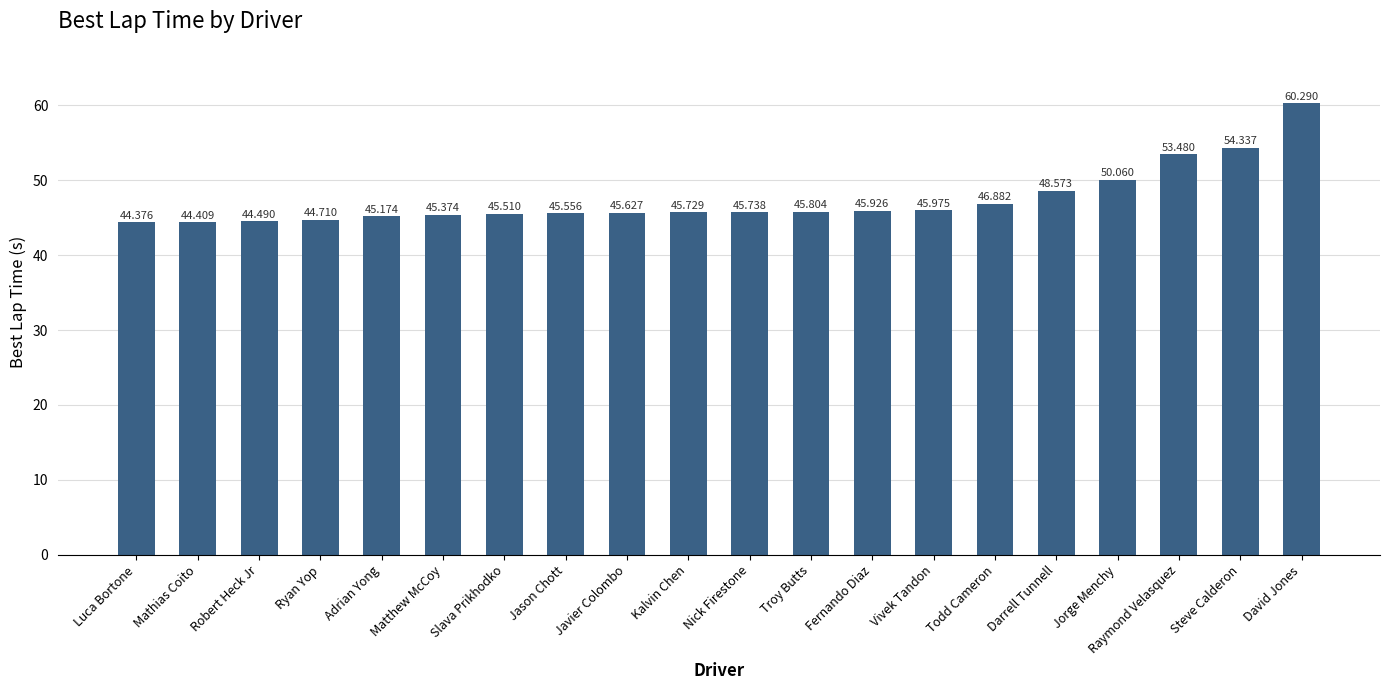

What is the value of the 8th bar from the left?

45.6